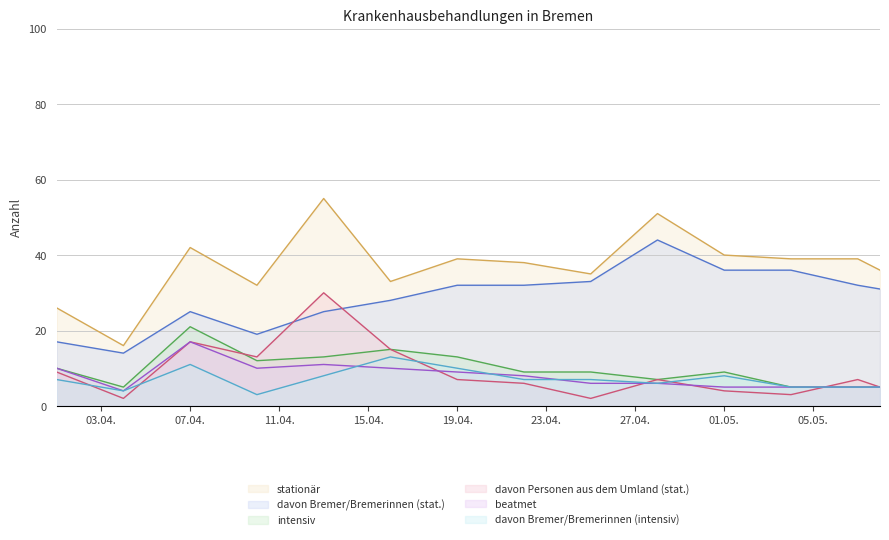

True or false: davon Personen aus dem Umland (stat.) and davon Bremer/Bremerinnen (intensiv) cross at least once.

True